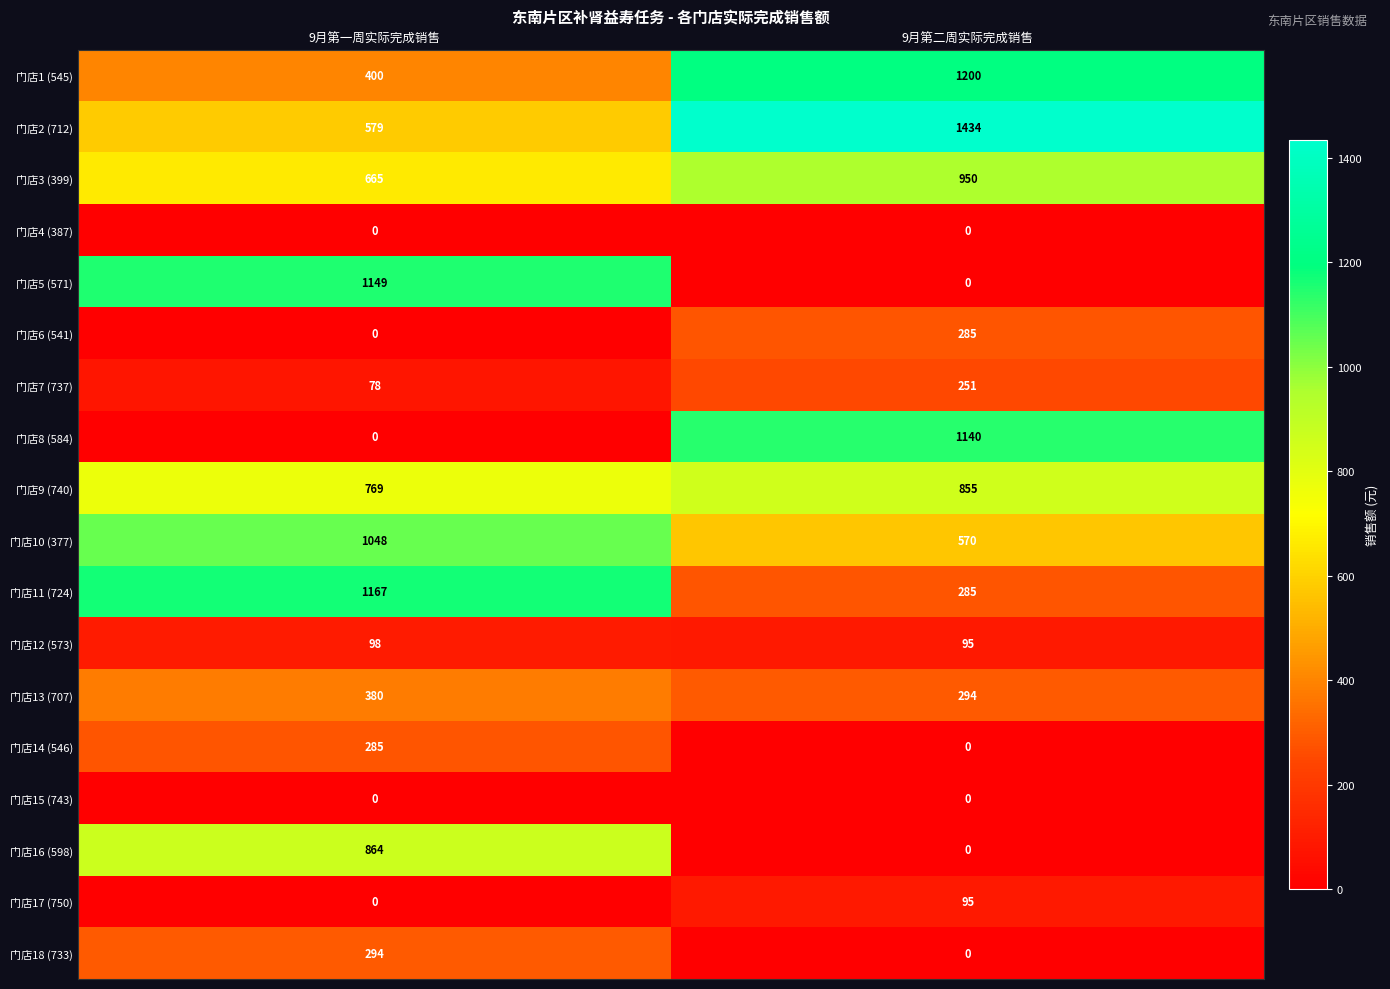

What is the maximum value shown in the chart?

1434